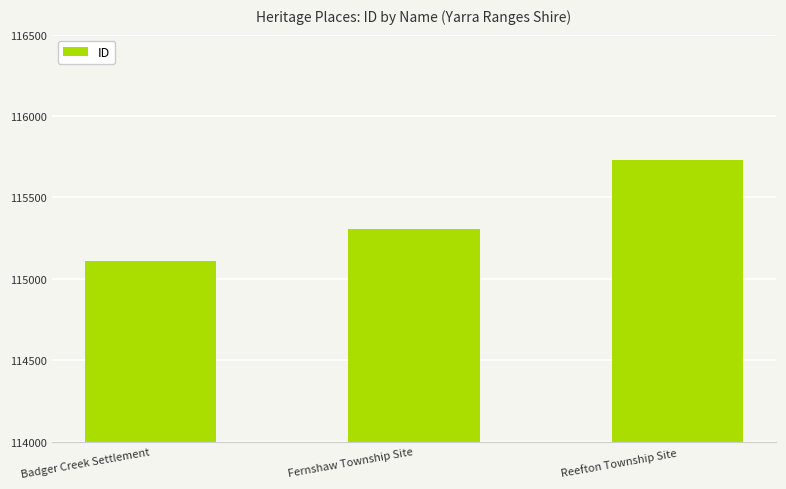

What is the value of the 2nd bar from the left?

115305